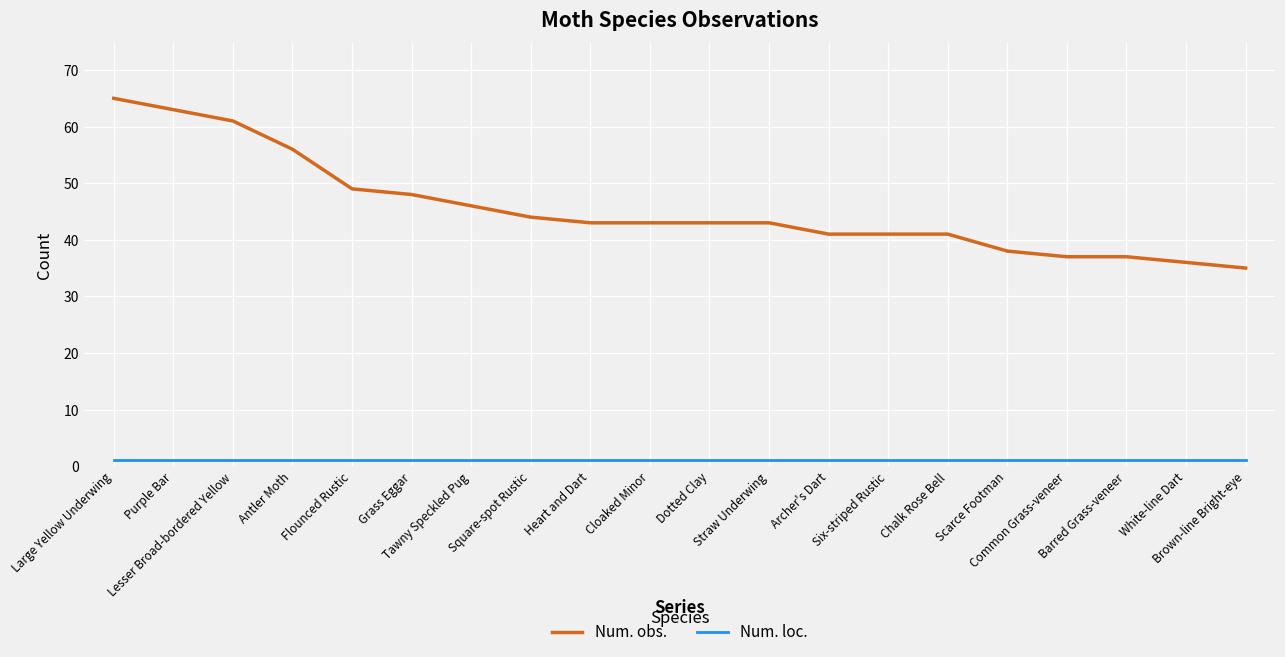

Reading right to left, transcribe all the data shown in this chart.

Num. obs.: Brown-line Bright-eye=35	White-line Dart=36	Barred Grass-veneer=37	Common Grass-veneer=37	Scarce Footman=38	Chalk Rose Bell=41	Six-striped Rustic=41	Archer's Dart=41	Straw Underwing=43	Dotted Clay=43	Cloaked Minor=43	Heart and Dart=43	Square-spot Rustic=44	Tawny Speckled Pug=46	Grass Eggar=48	Flounced Rustic=49	Antler Moth=56	Lesser Broad-bordered Yellow=61	Purple Bar=63	Large Yellow Underwing=65
Num. loc.: Brown-line Bright-eye=1	White-line Dart=1	Barred Grass-veneer=1	Common Grass-veneer=1	Scarce Footman=1	Chalk Rose Bell=1	Six-striped Rustic=1	Archer's Dart=1	Straw Underwing=1	Dotted Clay=1	Cloaked Minor=1	Heart and Dart=1	Square-spot Rustic=1	Tawny Speckled Pug=1	Grass Eggar=1	Flounced Rustic=1	Antler Moth=1	Lesser Broad-bordered Yellow=1	Purple Bar=1	Large Yellow Underwing=1